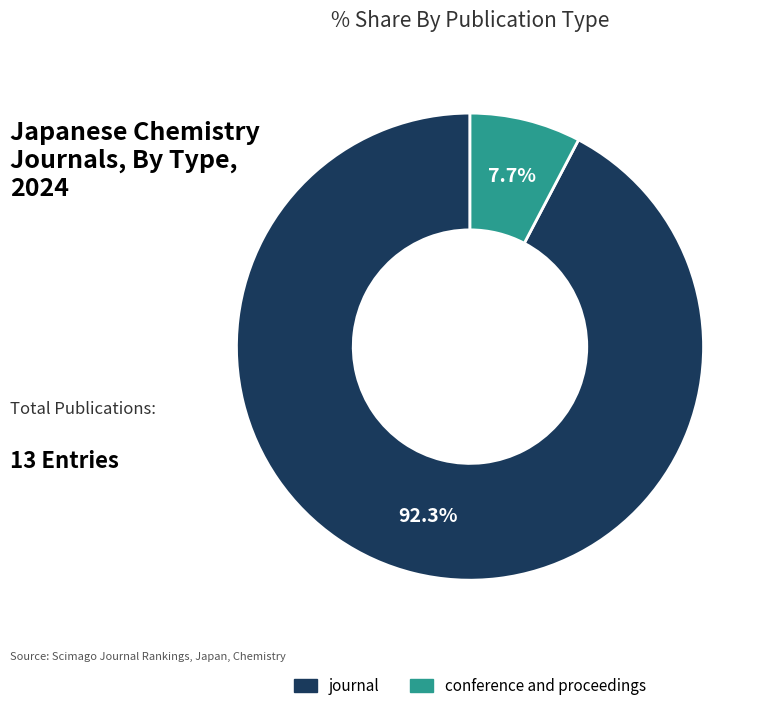

Between journal and conference and proceedings, which is larger?

journal